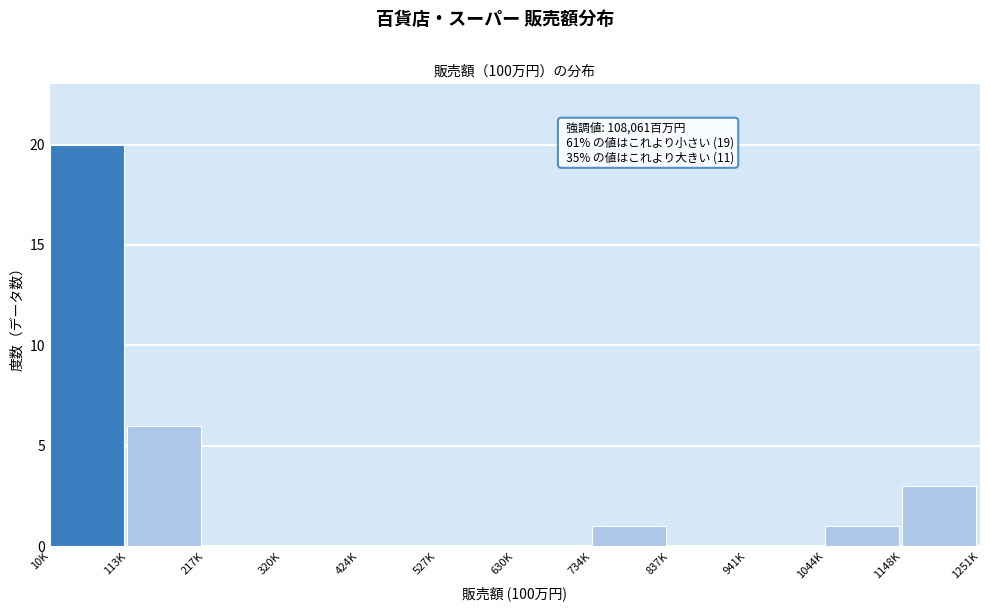

Reading left to right, list all the values displayed in this chart.

10K=20	113K=6	217K=0	320K=0	424K=0	527K=0	630K=0	734K=1	837K=0	941K=0	1044K=1	1148K=3